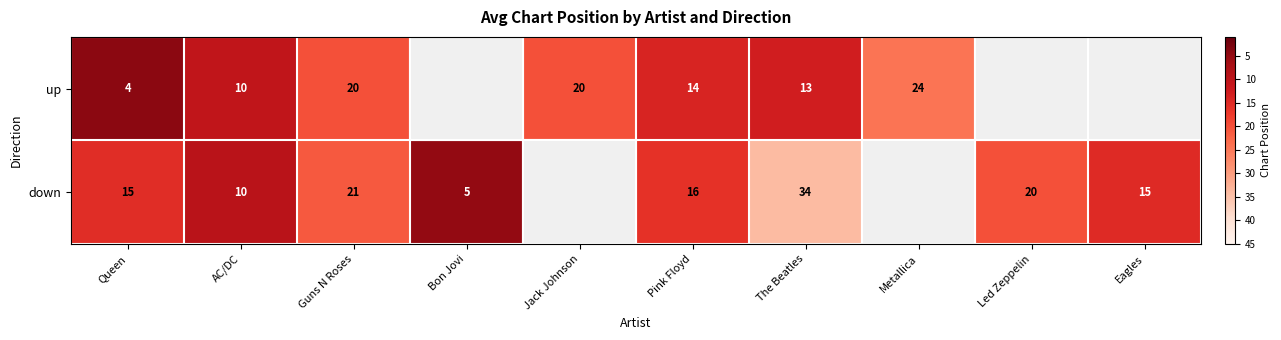

The up series shows 3.7 at Pink Floyd. True or false?

False